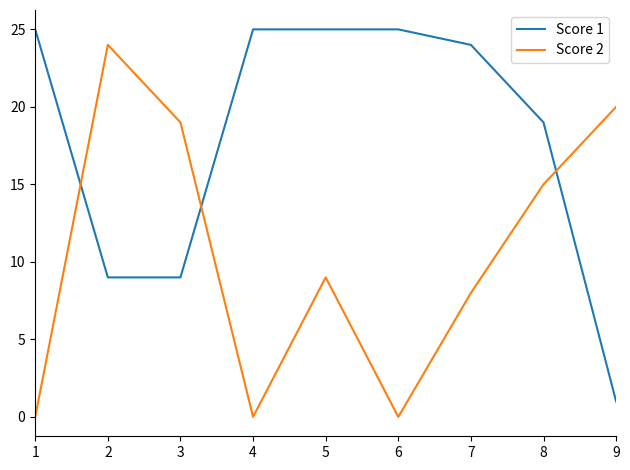

At which label does Score 2 first exceed 9?

2